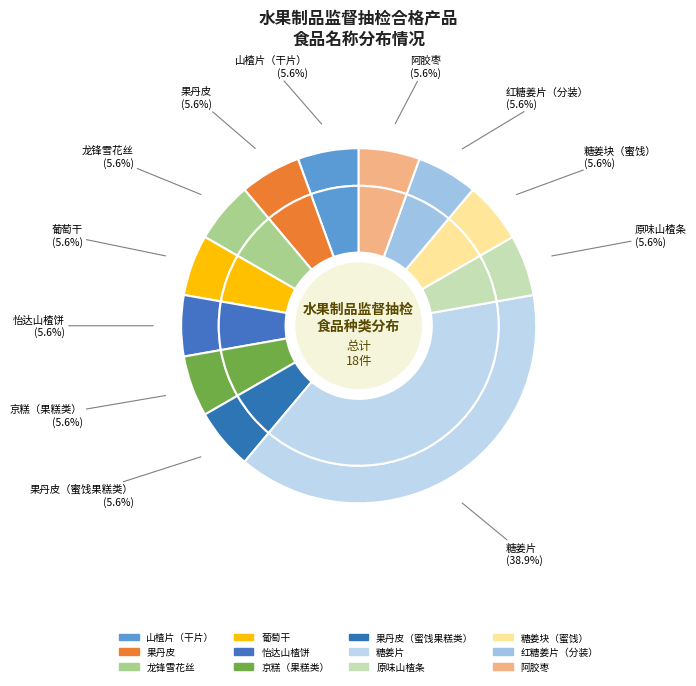

What is the ratio of the value at 阿胶枣 to the value at 山楂片（干片）?

1.0